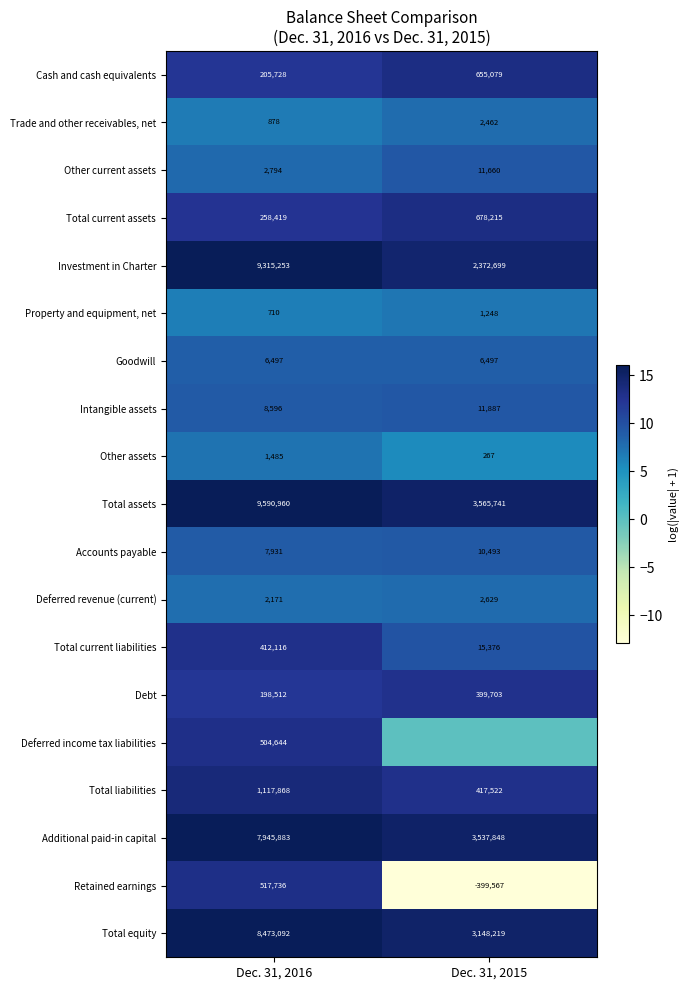

At which label does Debt reach its minimum?

Dec. 31, 2016